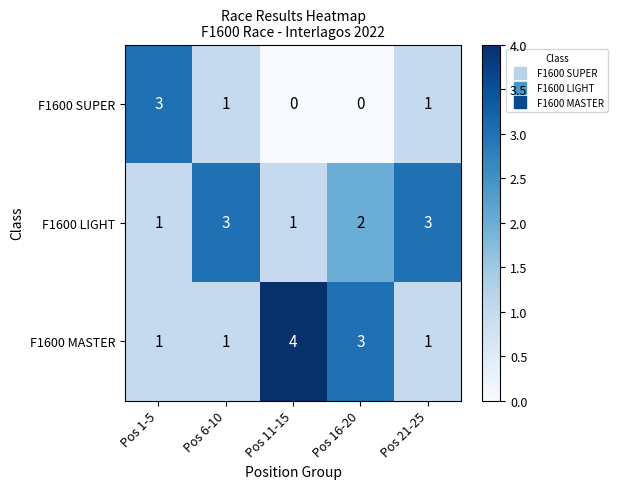

Reading left to right, transcribe all the data shown in this chart.

F1600 SUPER: 3	1	0	0	1
F1600 LIGHT: 1	3	1	2	3
F1600 MASTER: 1	1	4	3	1